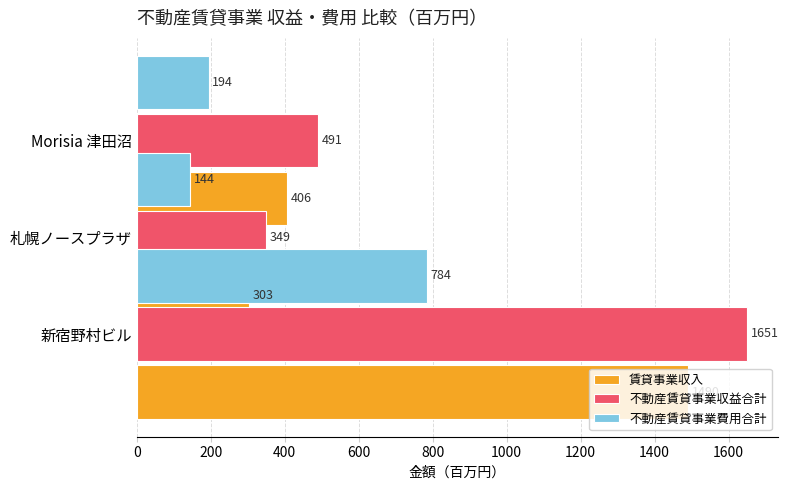

What is the sum of all 不動産賃貸事業収益合計 values?

2491